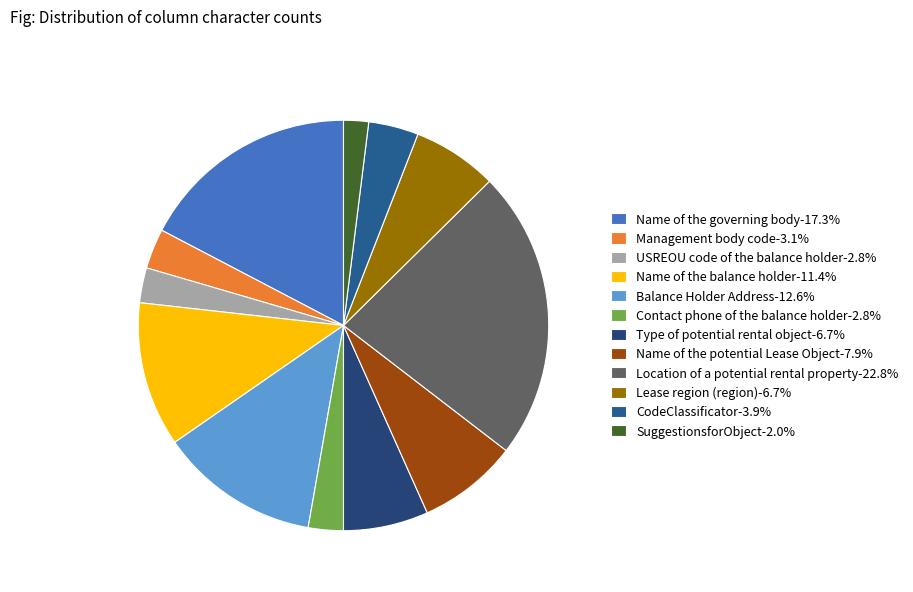

Is it true that Contact phone of the balance holder is 3% of the pie?

True